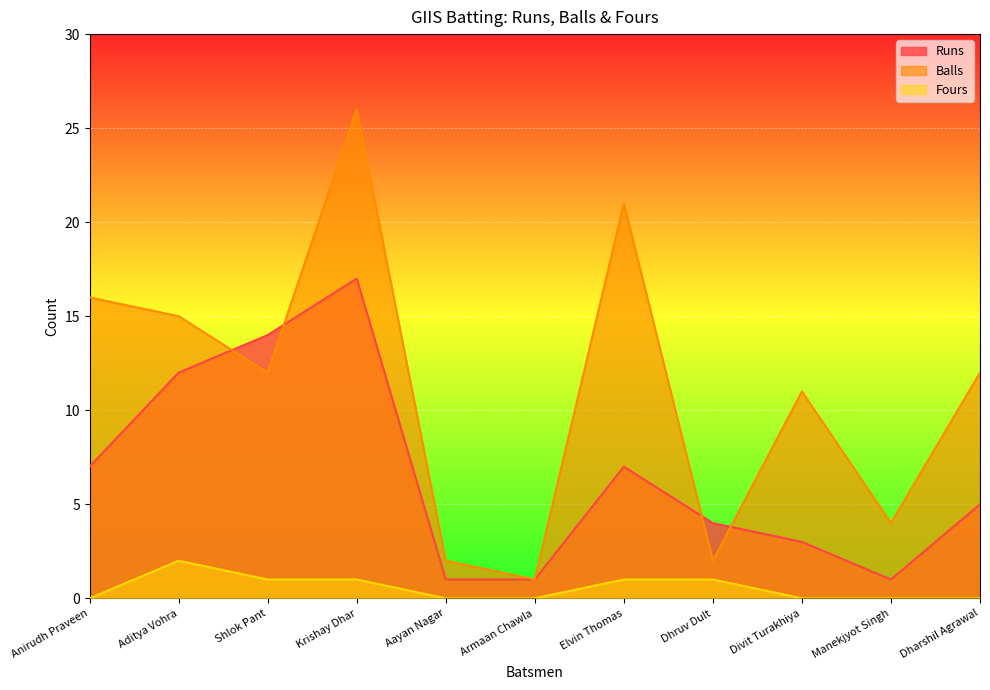

After their last crossing, which series has the higher values: Balls or Runs?

Balls